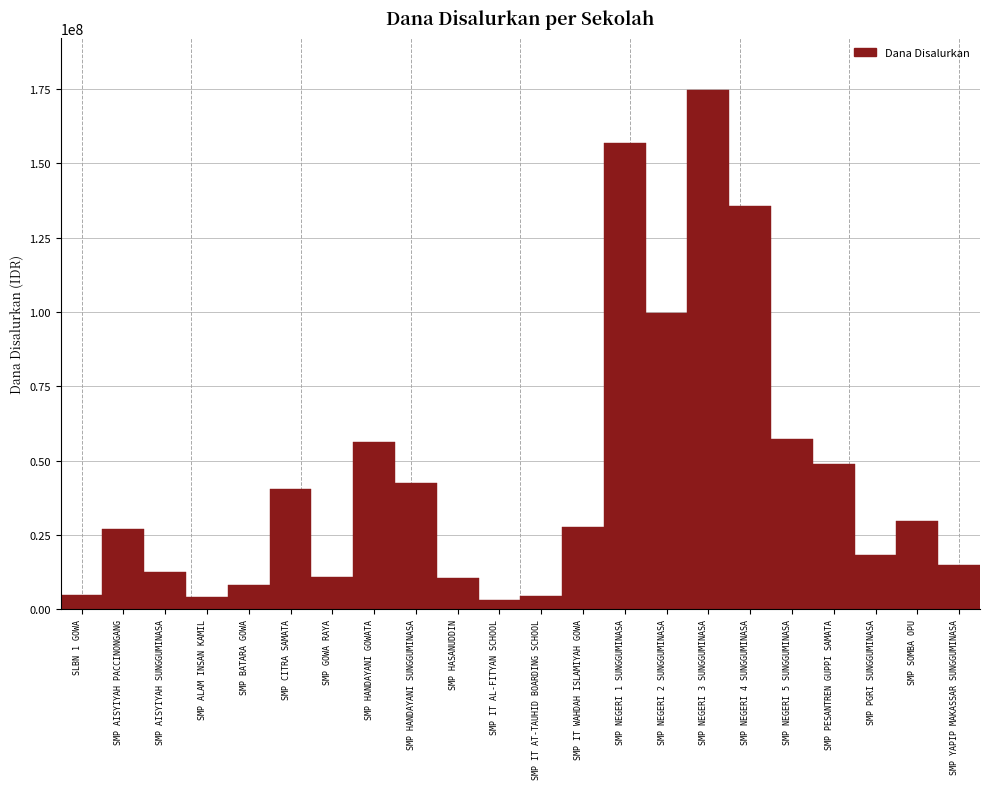

What is the greatest value displayed?

174750000